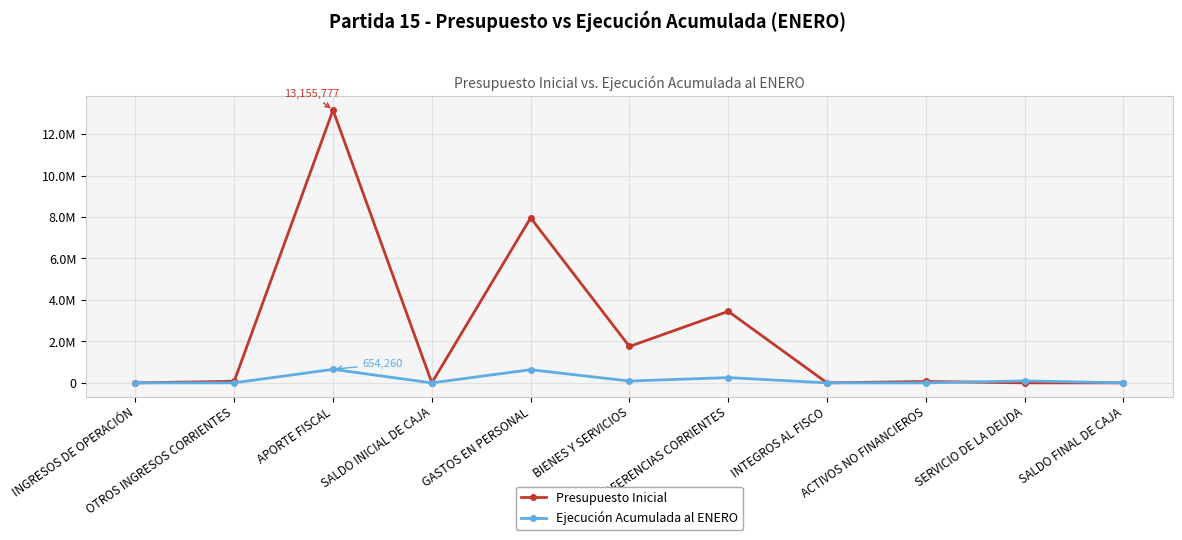

Does the chart have visible grid lines?

Yes